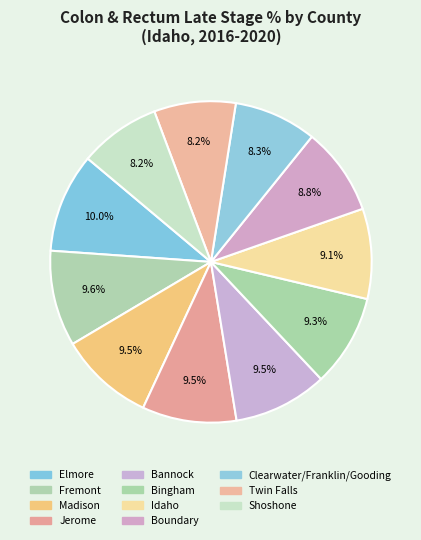

True or false: Boundary accounts for 9% of the total.

True